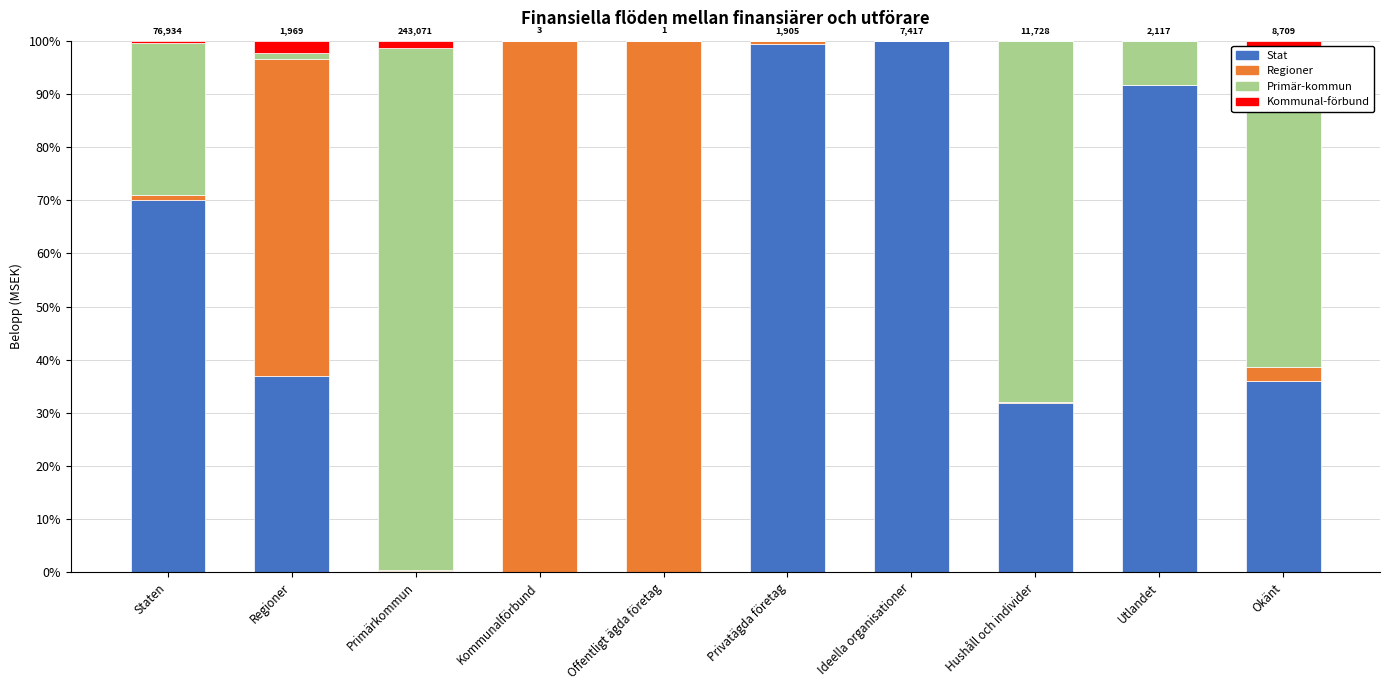

Does the chart contain stacked bars?

Yes